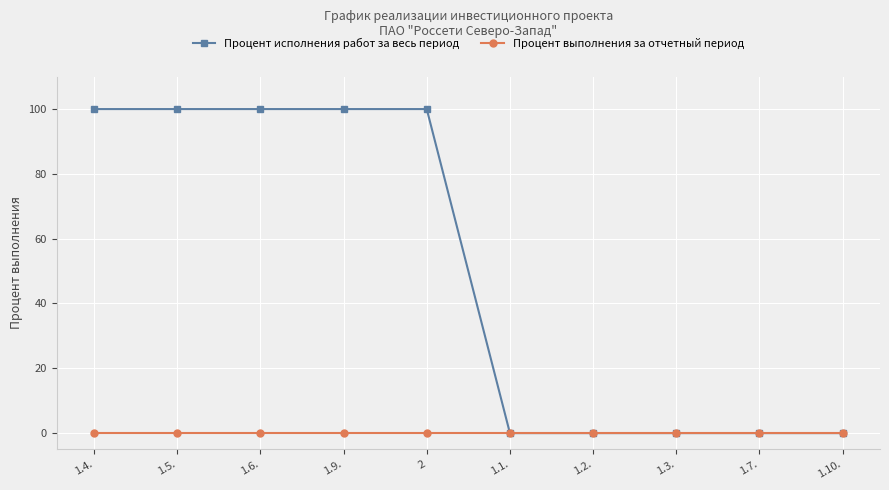

Which series has the largest range (max minus min)?

Процент исполнения работ за весь период